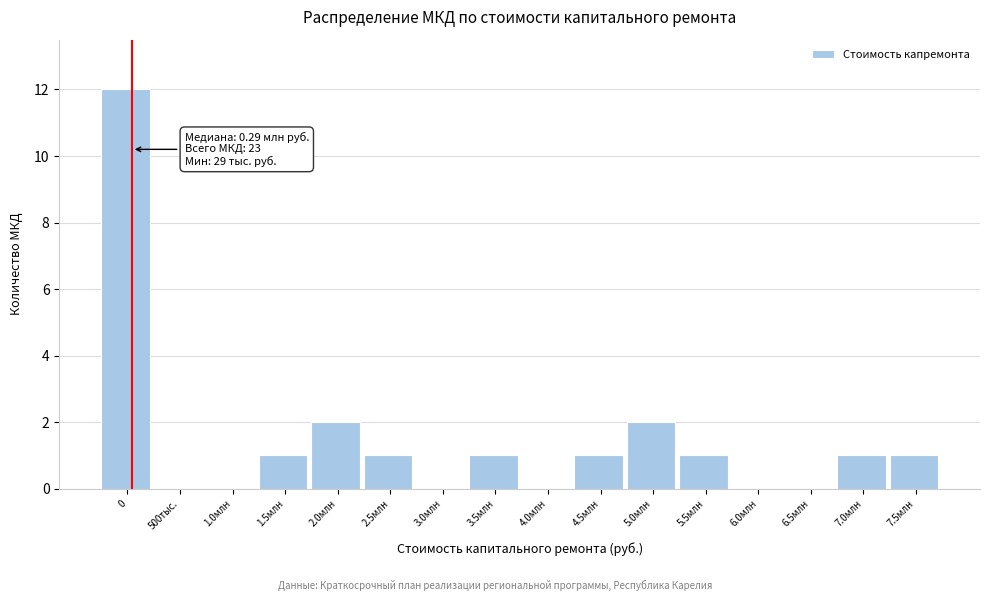

Reading right to left, extract all data points from this chart.

7.5млн=1	7.0млн=1	6.5млн=0	6.0млн=0	5.5млн=1	5.0млн=2	4.5млн=1	4.0млн=0	3.5млн=1	3.0млн=0	2.5млн=1	2.0млн=2	1.5млн=1	1.0млн=0	500тыс.=0	0=12